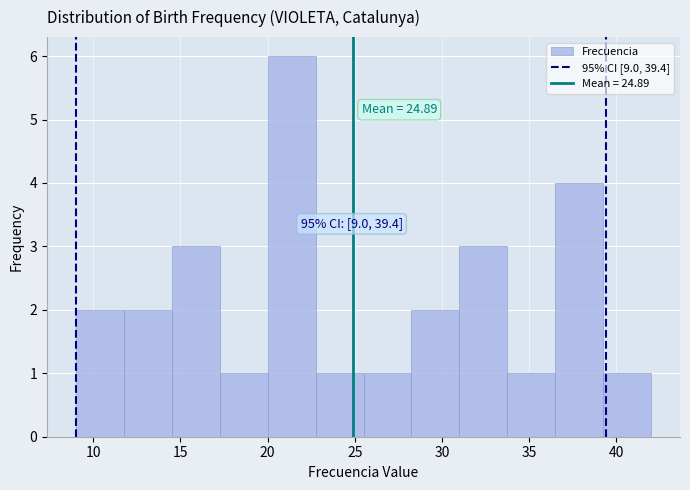

Which range on the x-axis has the tallest bar?

20.00 to 22.75